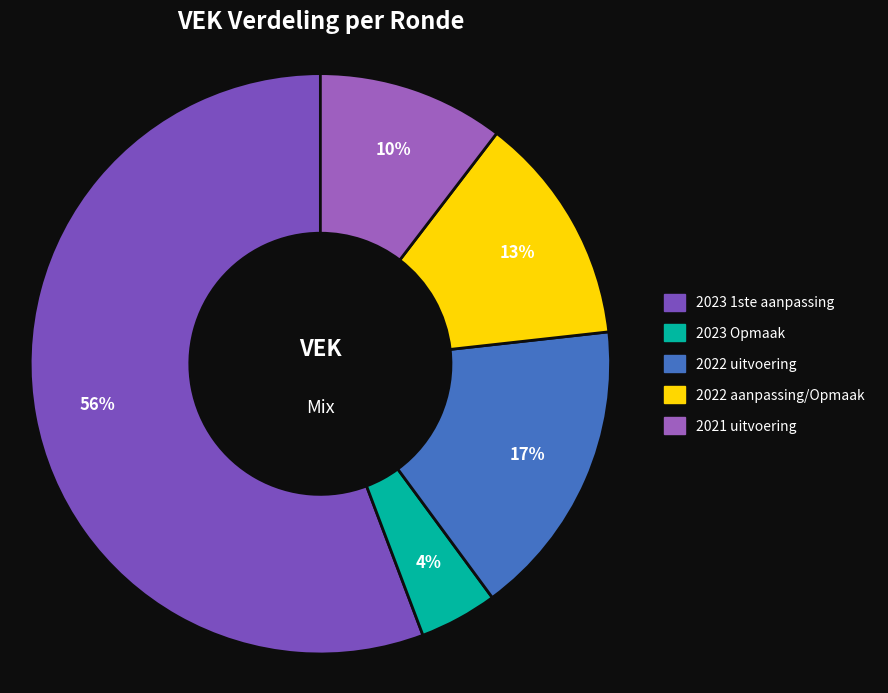

To the nearest percent, what is the difference between the 2022 uitvoering and 2022 aanpassing/Opmaak slice percentages?

4%